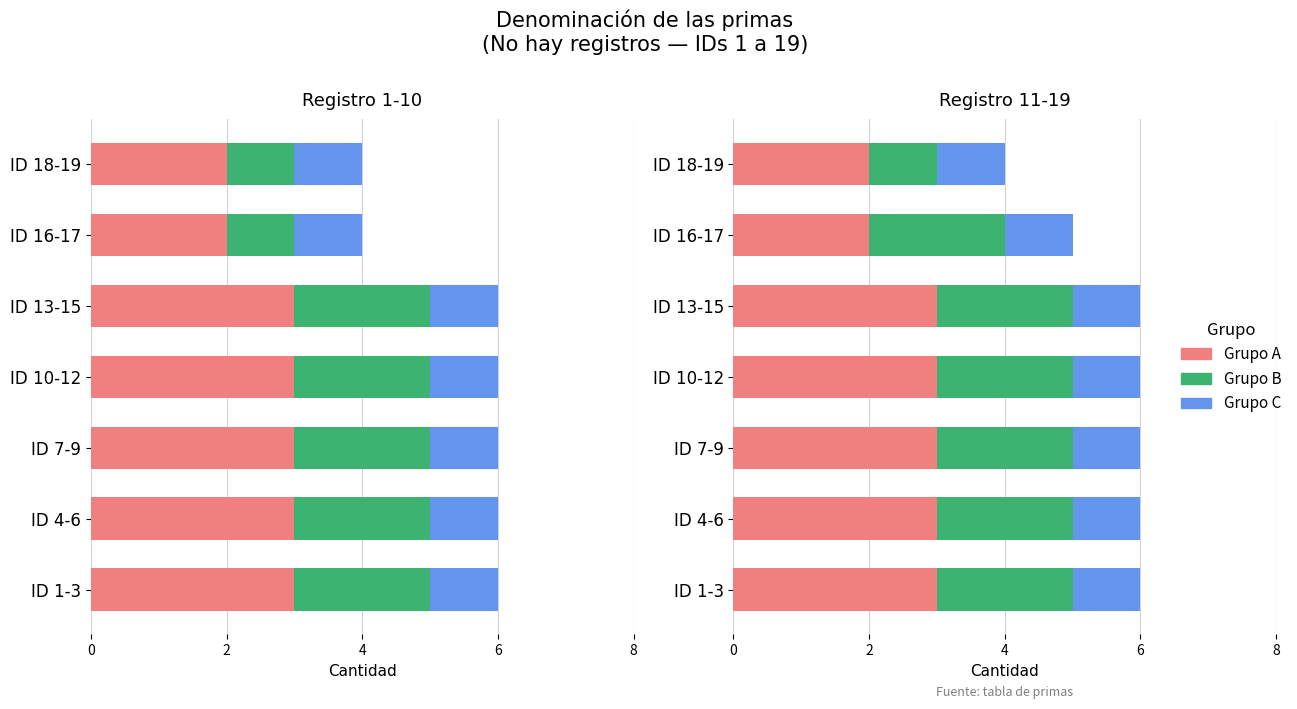

Is it true that Grupo B equals 3.1 at 2?

False